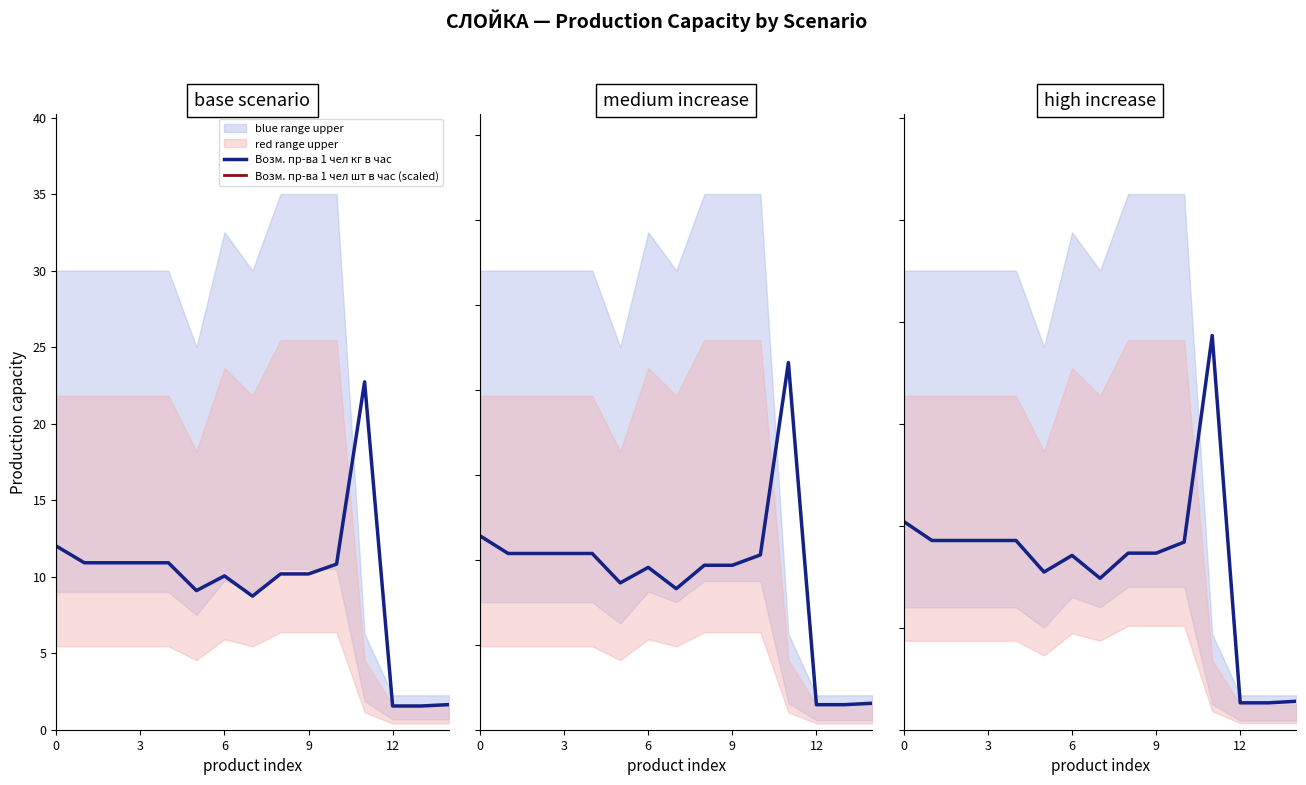

How many lines are shown in the chart?

2